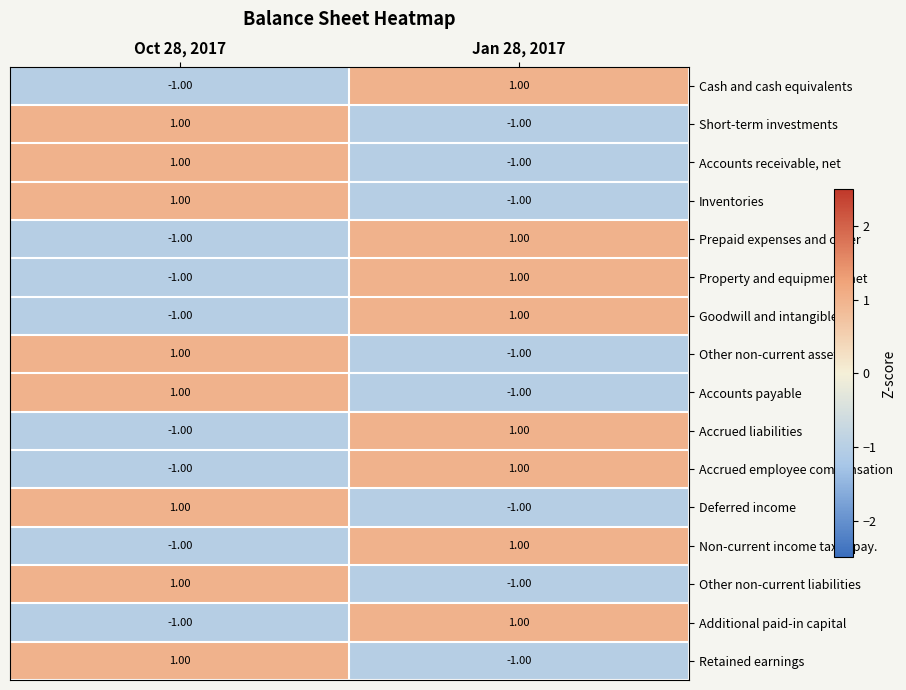

List the labels in order of Non-current income taxes pay. value, smallest first.

Oct 28, 2017, Jan 28, 2017